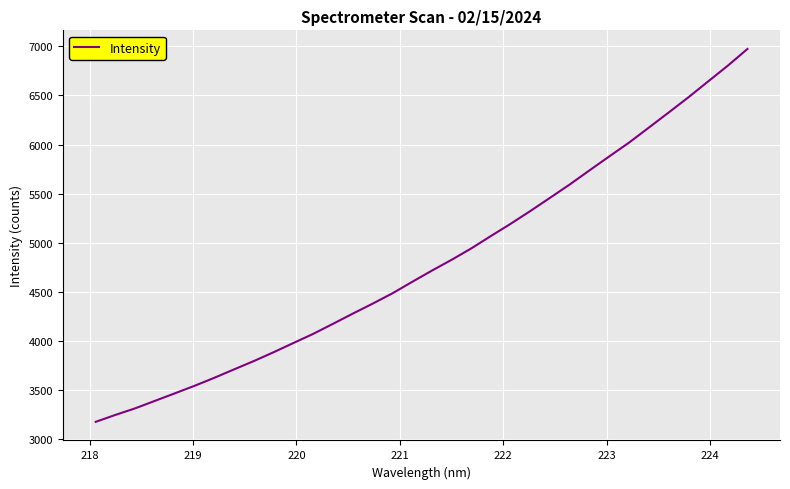

What is the smallest value displayed?

3178.3